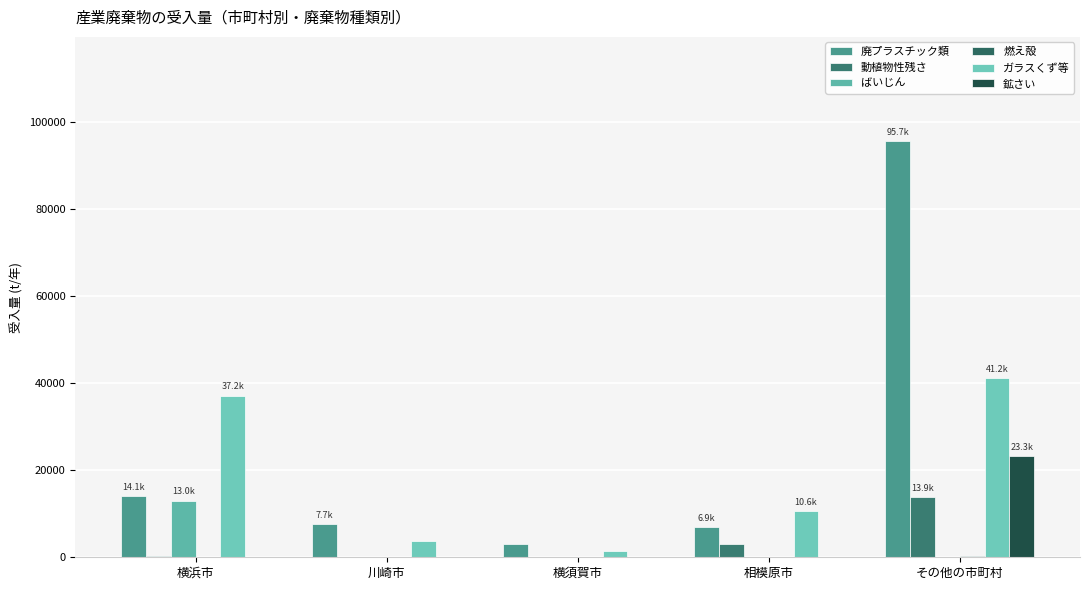

What is the label of the 3rd bar from the left?

横須賀市